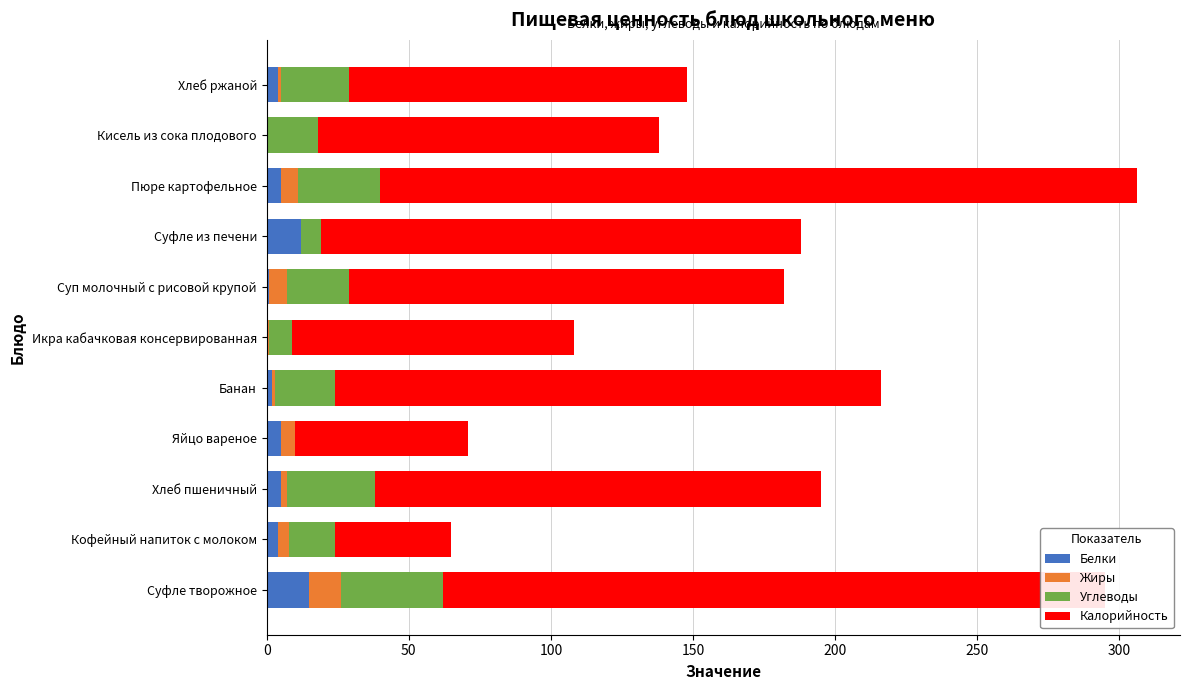

What is the total value across all series at Кисель из сока плодового?

138